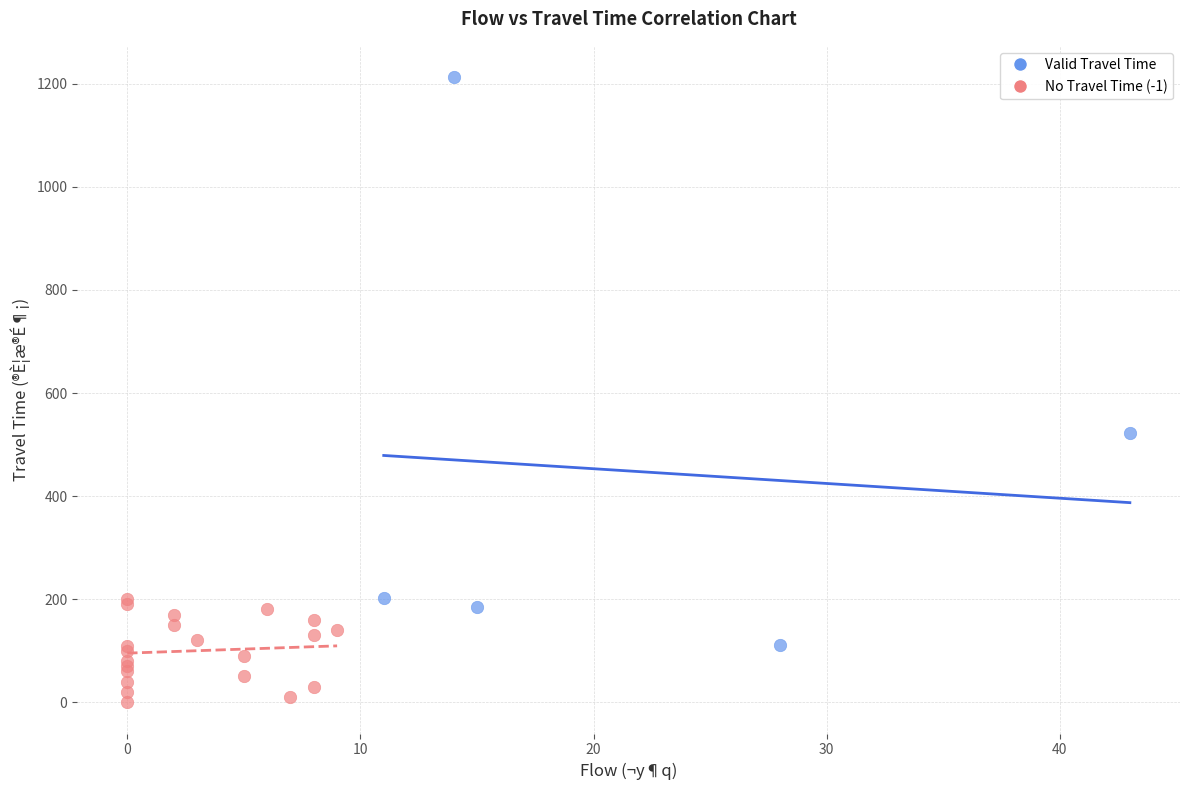

Which series contains the highest Y value?

Valid Travel Time